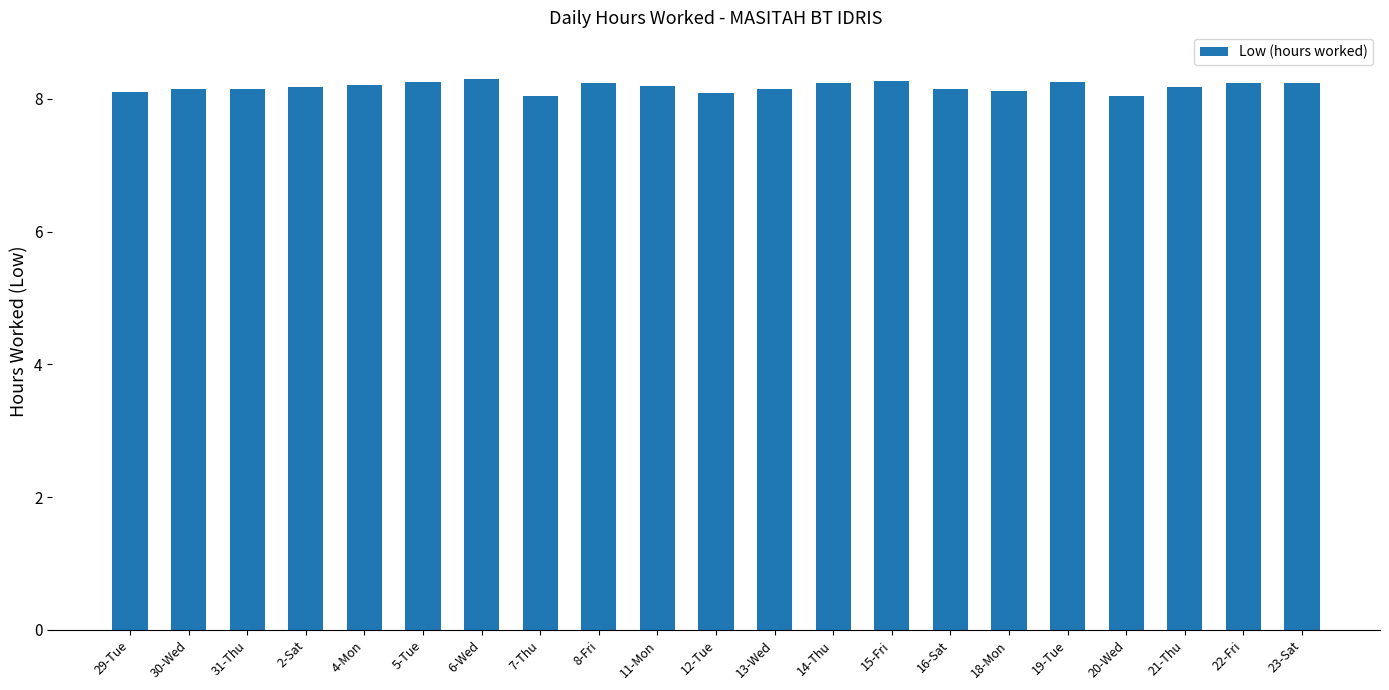

Approximately how many times larger is the value at 12-Tue compared to 30-Wed?

1.0